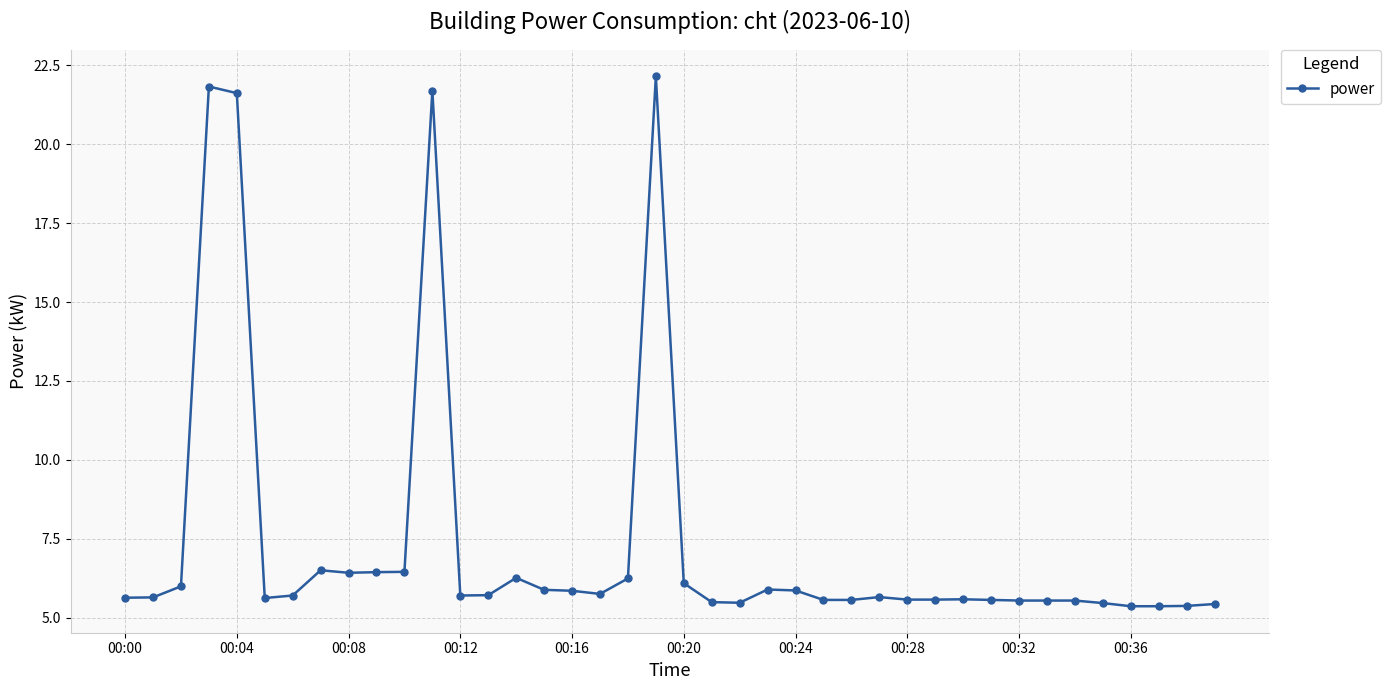

What is the minimum value shown in the chart?

5.4